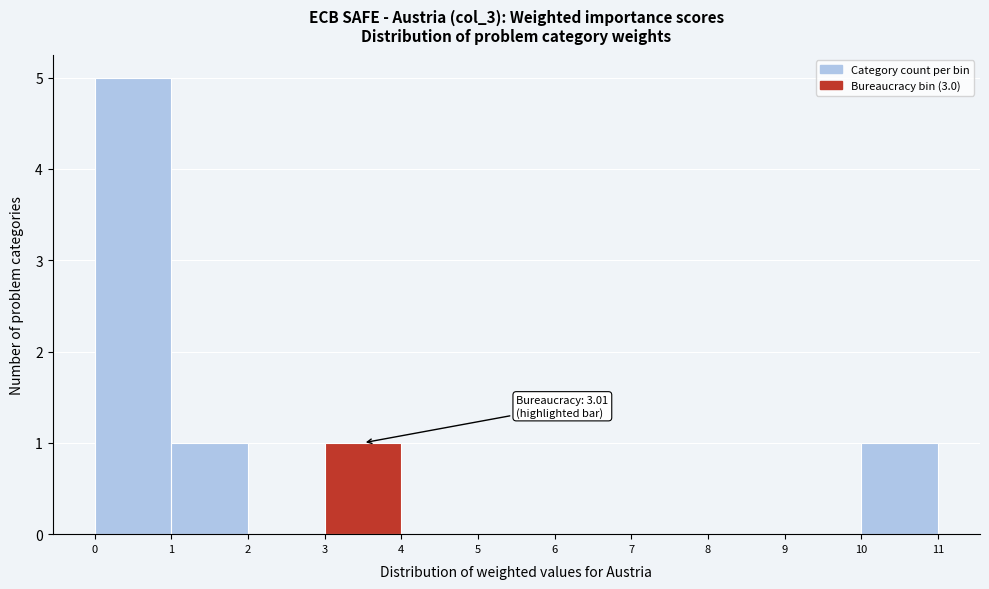

Over which range of the x-axis is the bar tallest?

0 to 1